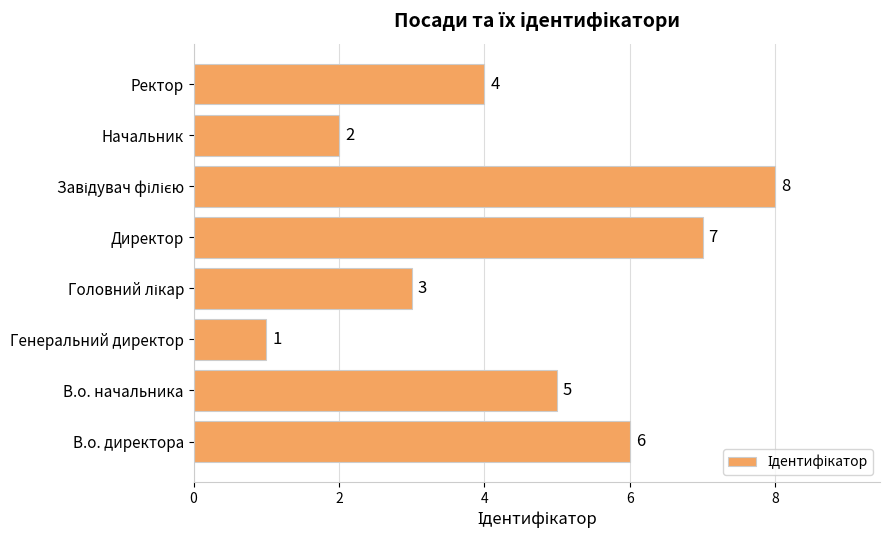

What is the difference between the second highest and second lowest values?

5